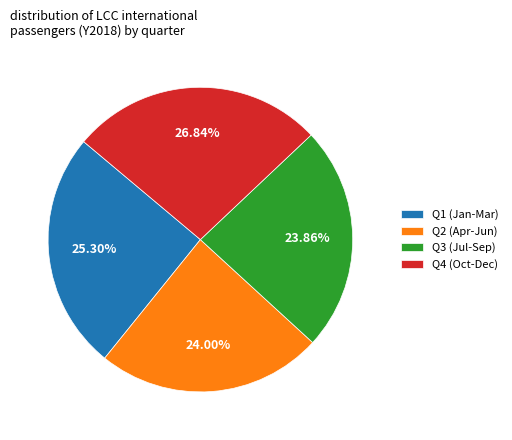

Does Q1 (Jan-Mar) represent more than half of the total?

No